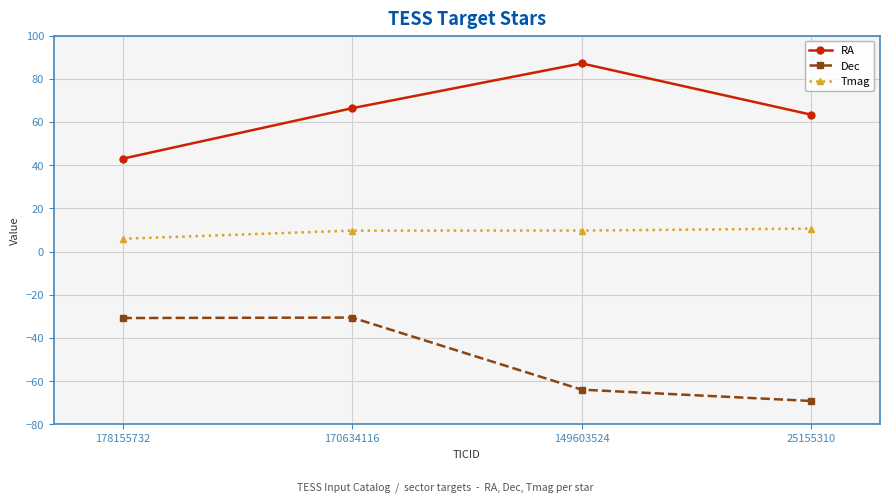

What is the sum of the RA values at 25155310 and 149603524?

150.5